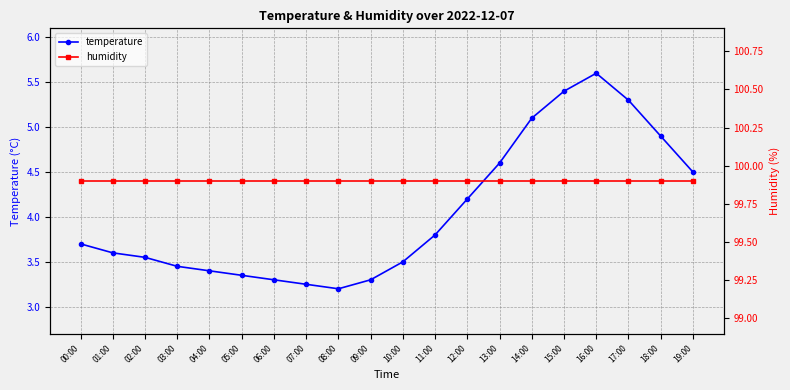

True or false: humidity has more than 0 interior local peaks.

False